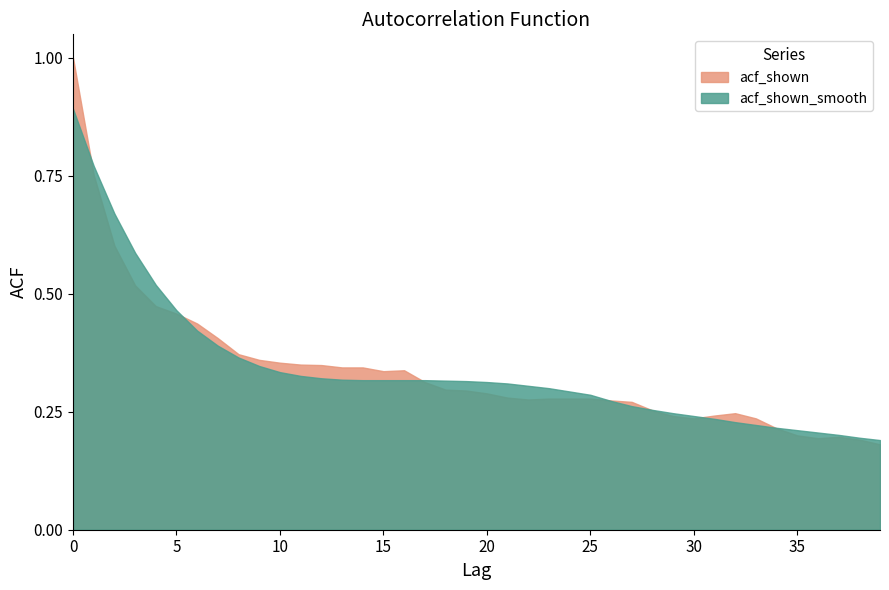

Reading left to right, extract all data points from this chart.

acf_shown_smooth: 0=0.9	1=0.8	2=0.7	3=0.6	4=0.5	5=0.5	6=0.4	7=0.4	8=0.4	9=0.3	10=0.3	11=0.3	12=0.3	13=0.3	14=0.3	15=0.3	16=0.3	17=0.3	18=0.3	19=0.3	20=0.3	21=0.3	22=0.3	23=0.3	24=0.3	25=0.3	26=0.3	27=0.3	28=0.3	29=0.2	30=0.2	31=0.2	32=0.2	33=0.2	34=0.2	35=0.2	36=0.2	37=0.2	38=0.2	39=0.2
acf_shown: 0=1.0	1=0.8	2=0.6	3=0.5	4=0.5	5=0.5	6=0.4	7=0.4	8=0.4	9=0.4	10=0.4	11=0.3	12=0.3	13=0.3	14=0.3	15=0.3	16=0.3	17=0.3	18=0.3	19=0.3	20=0.3	21=0.3	22=0.3	23=0.3	24=0.3	25=0.3	26=0.3	27=0.3	28=0.3	29=0.2	30=0.2	31=0.2	32=0.2	33=0.2	34=0.2	35=0.2	36=0.2	37=0.2	38=0.2	39=0.2